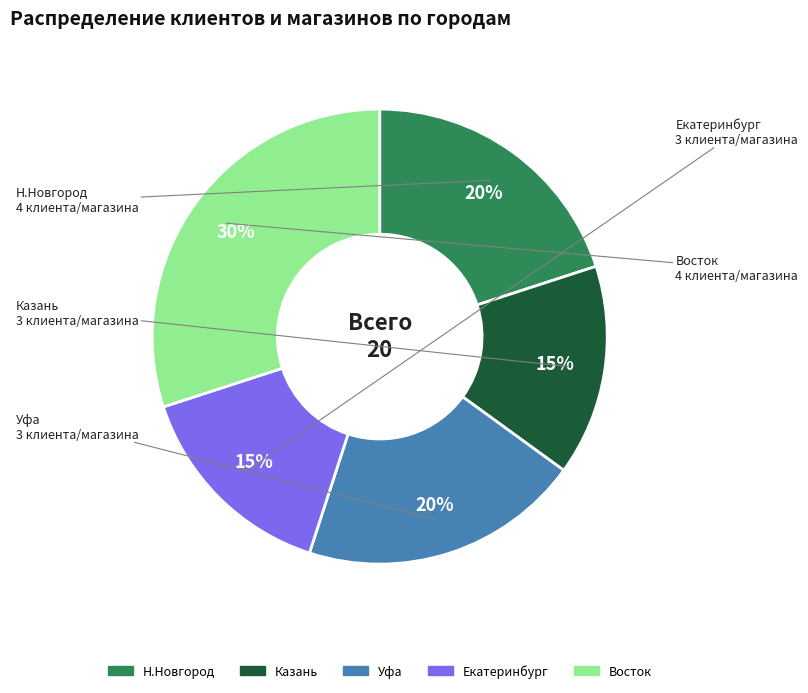

To the nearest percent, what percentage of the pie is Восток?

30%